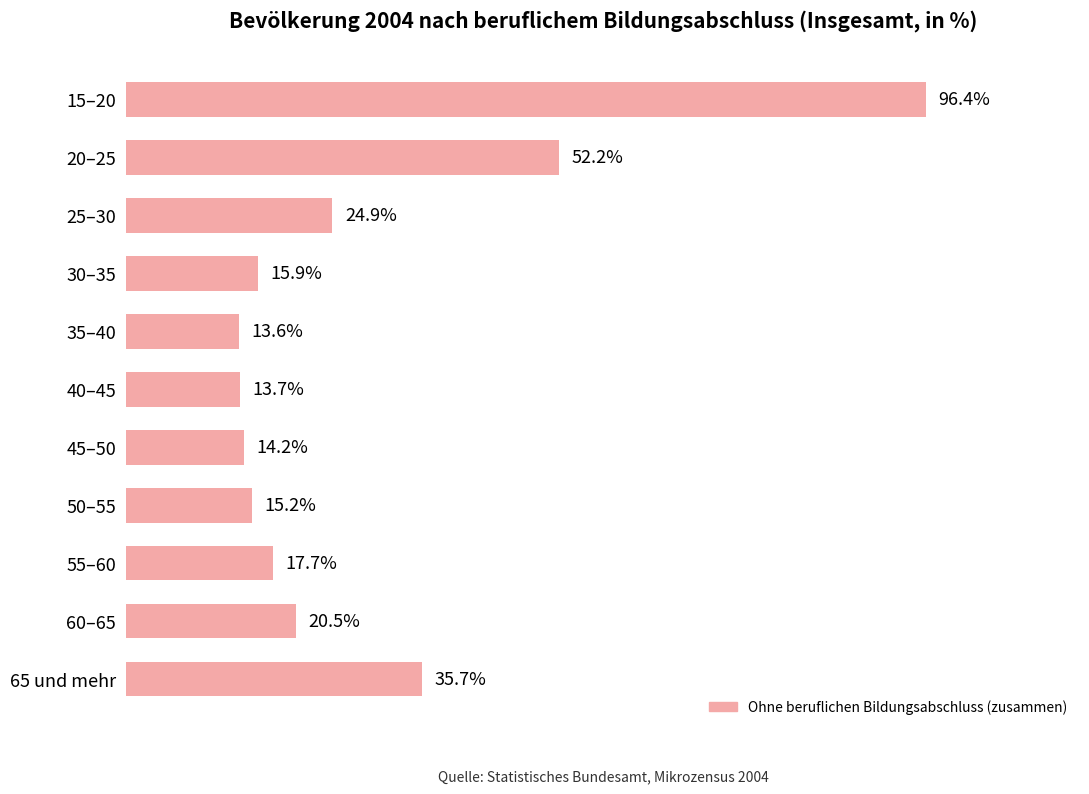

At which label is the value closest to 55?

20–25